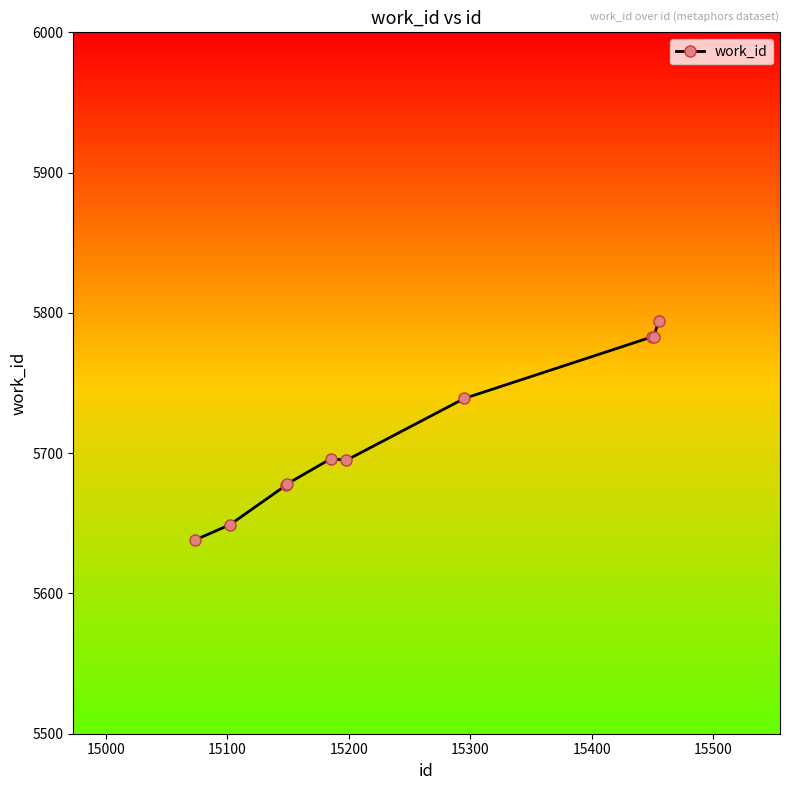

What is the value of the 5th point from the left?

5696